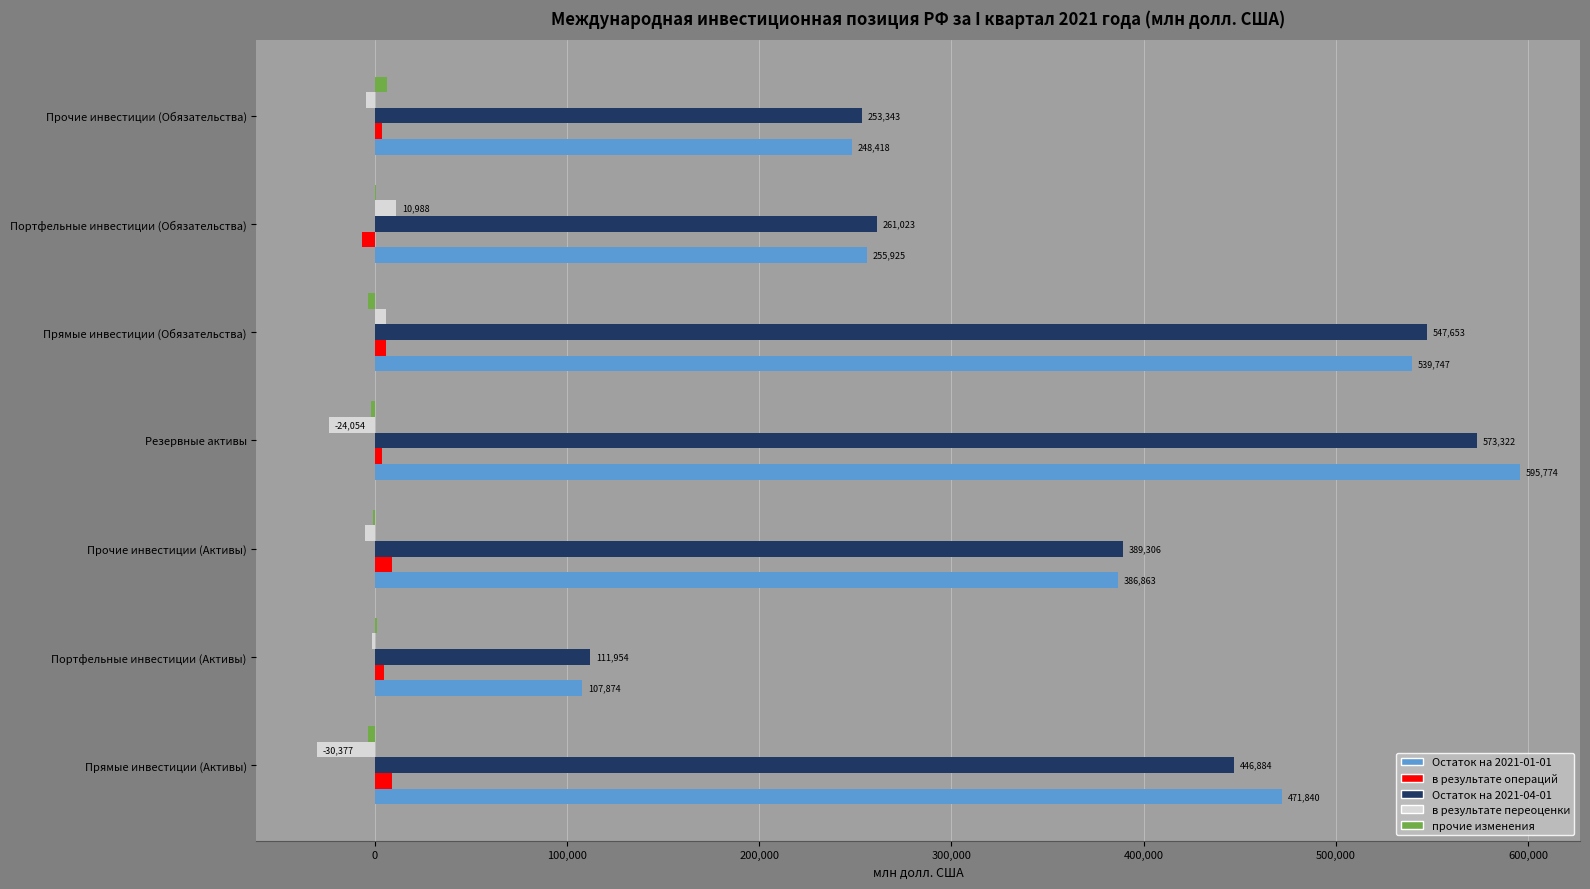

Is it true that Остаток на 2021-04-01 equals 446883.6 at Прямые инвестиции (Активы)?

True